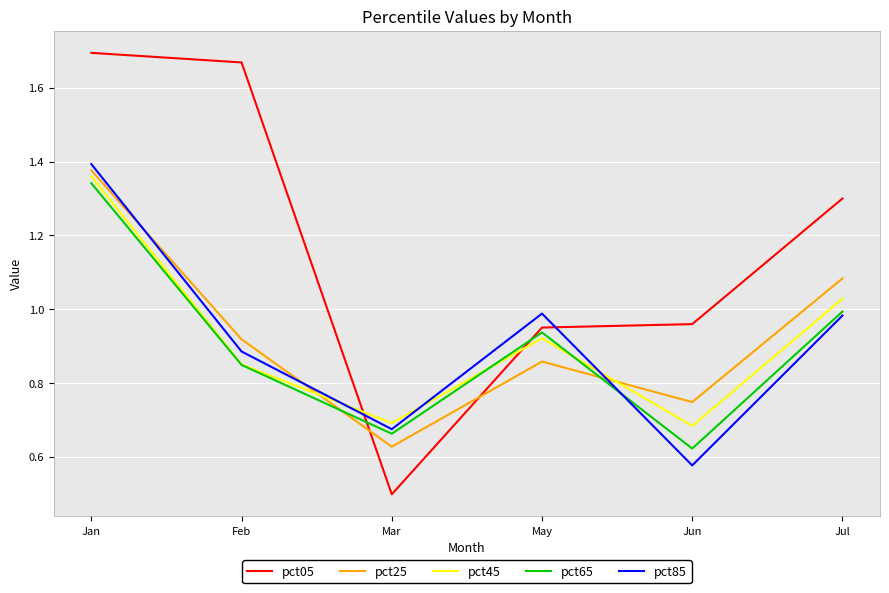

Where is pct85 nearest to the value 0?

Jun